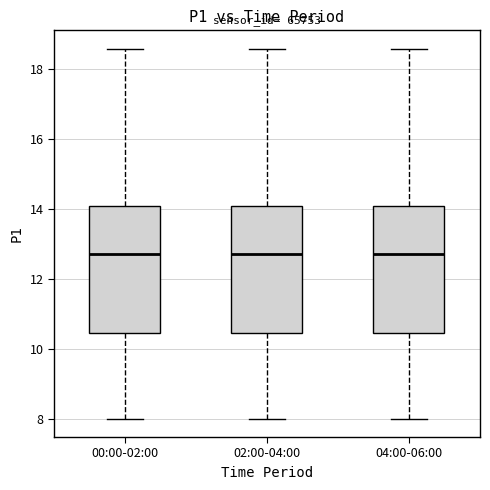

Reading left to right, read every box against the y-axis: the position of its median line, the range the box covers, and the ends of its whiskers. The values are not printed on the chart, so give them approximately, as read against the axis.

00:00-02:00: median 12.8, box 10.4 to 14.0, whiskers 8.0 to 18.6
02:00-04:00: median 12.8, box 10.4 to 14.0, whiskers 8.0 to 18.6
04:00-06:00: median 12.8, box 10.4 to 14.0, whiskers 8.0 to 18.6